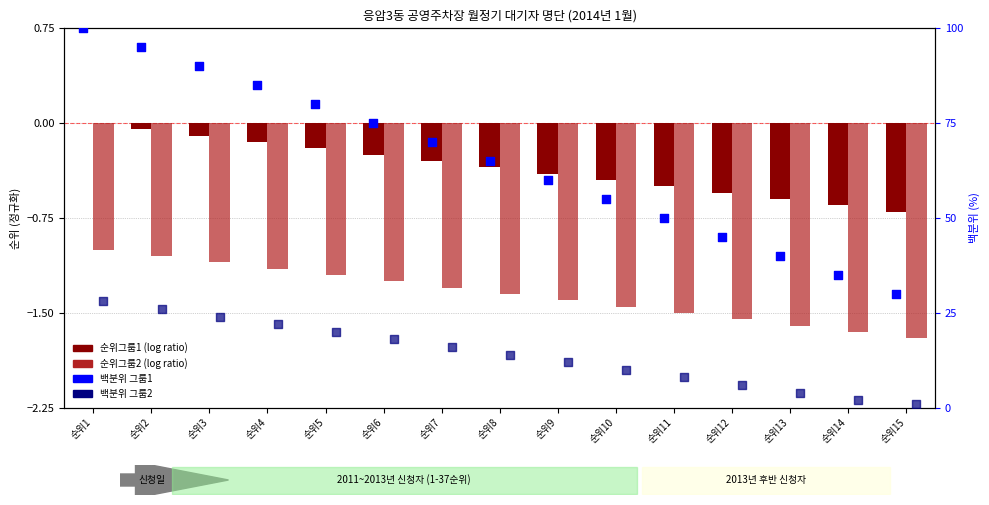

Which series contains the lowest Y value?

순위그룹2 (38-52)